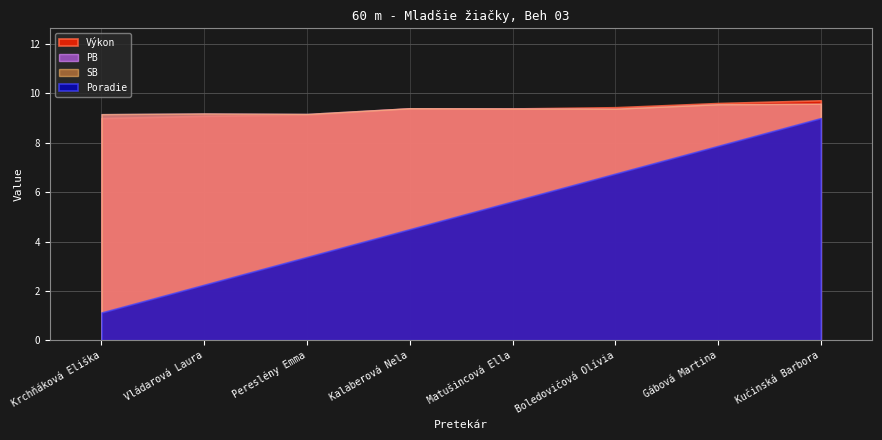

Which category has the lowest value in the PB series?

Krchňáková Eliška